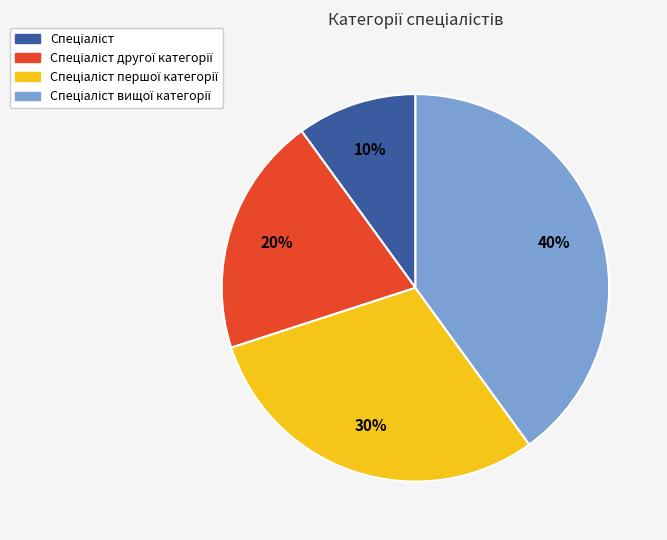

Is there a majority slice in this chart?

No